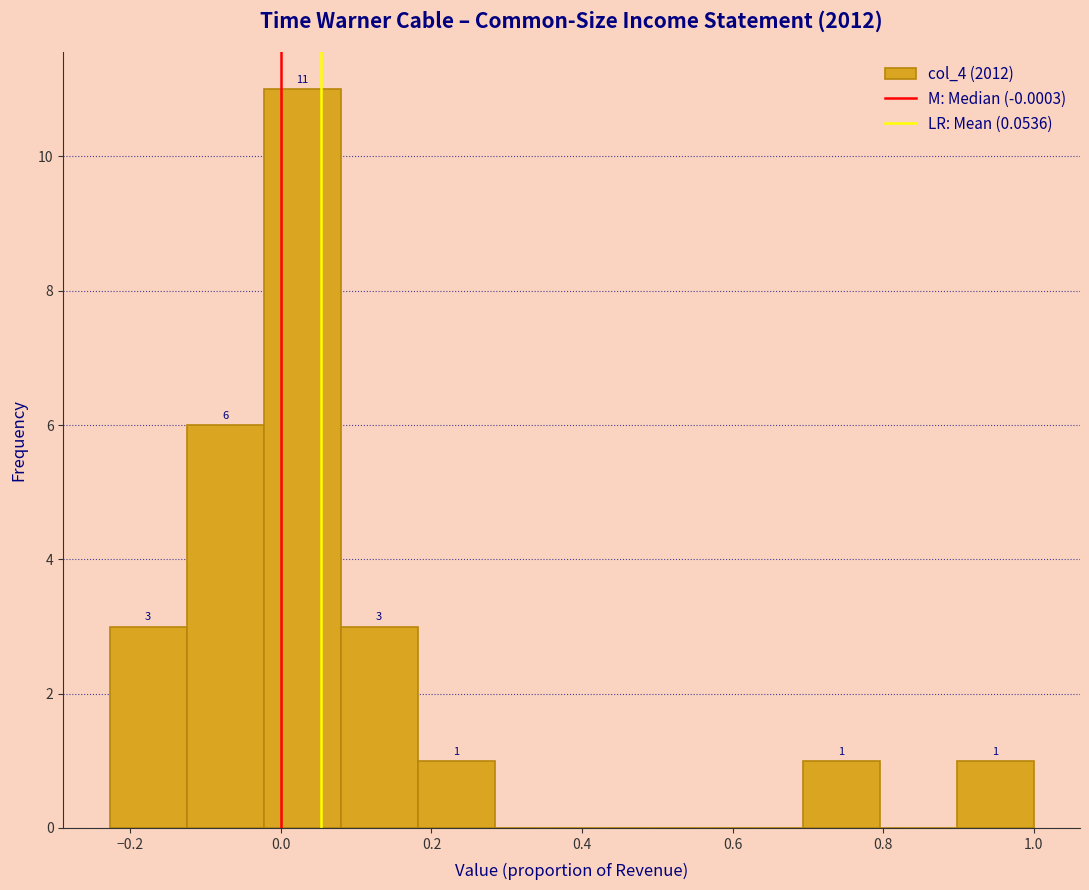

Which range on the x-axis has the tallest bar?

-0.02 to 0.08